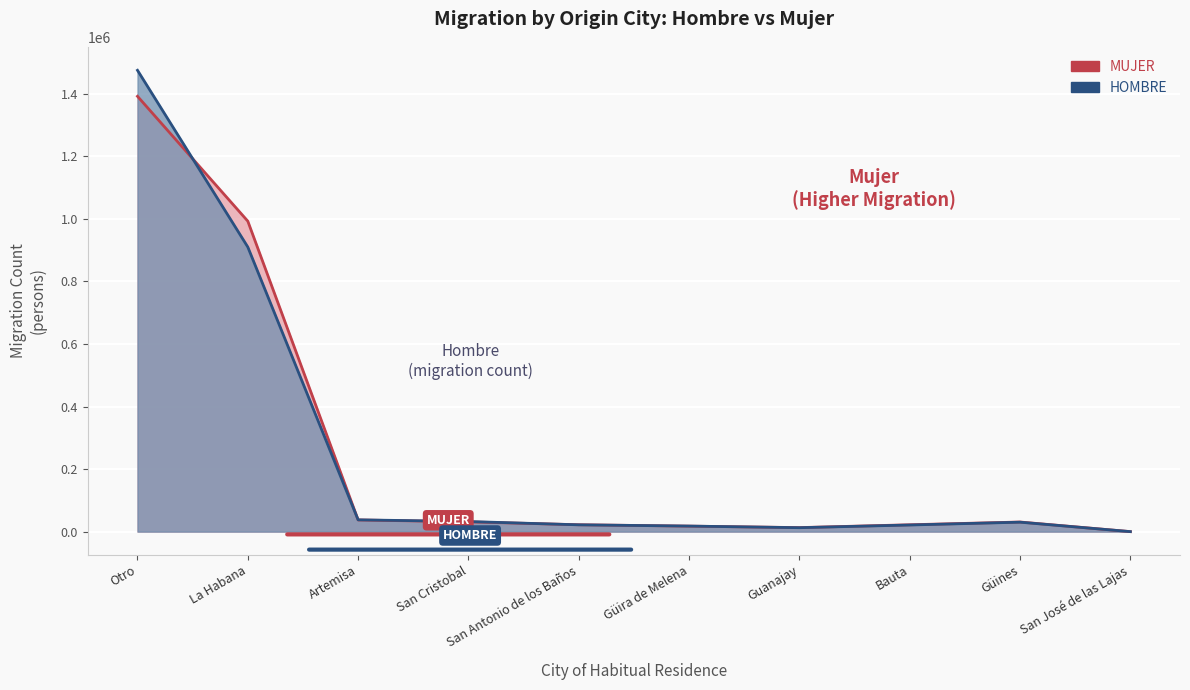

What is the highest value of the Hombre series?

1475059